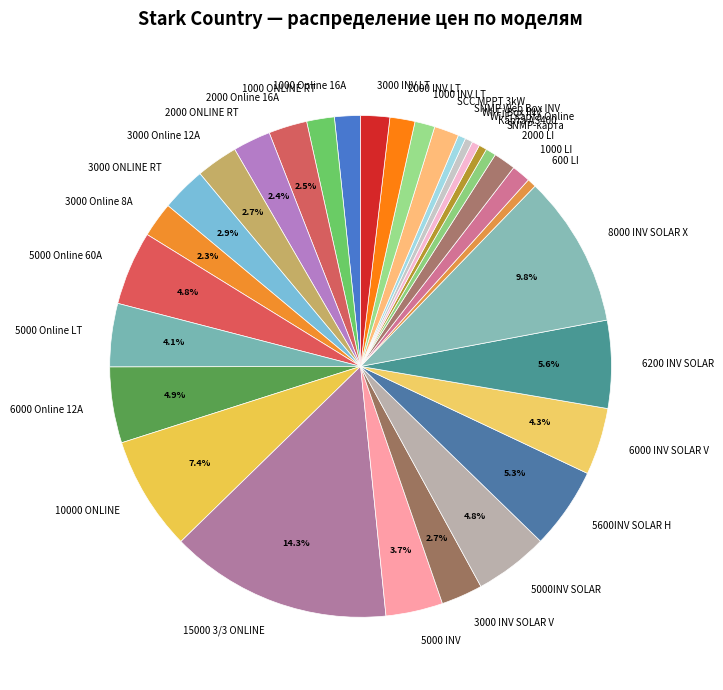

Which category has the biggest portion of the pie?

15000 3/3 ONLINE